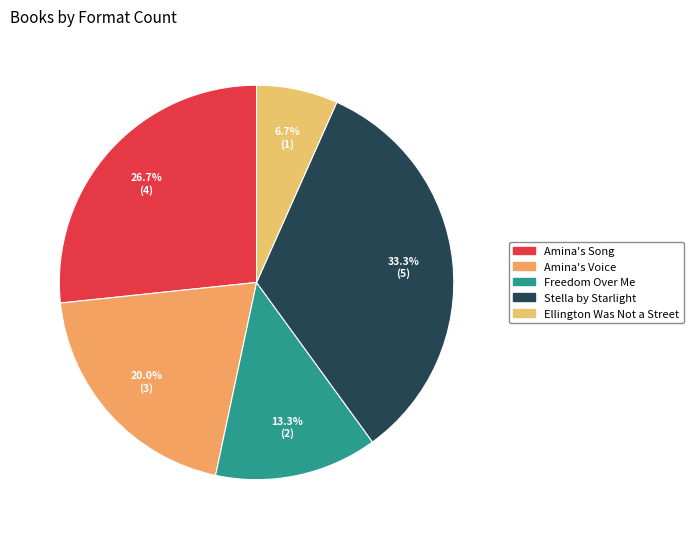

What percentage is the Freedom Over Me slice, to the nearest percent?

13%